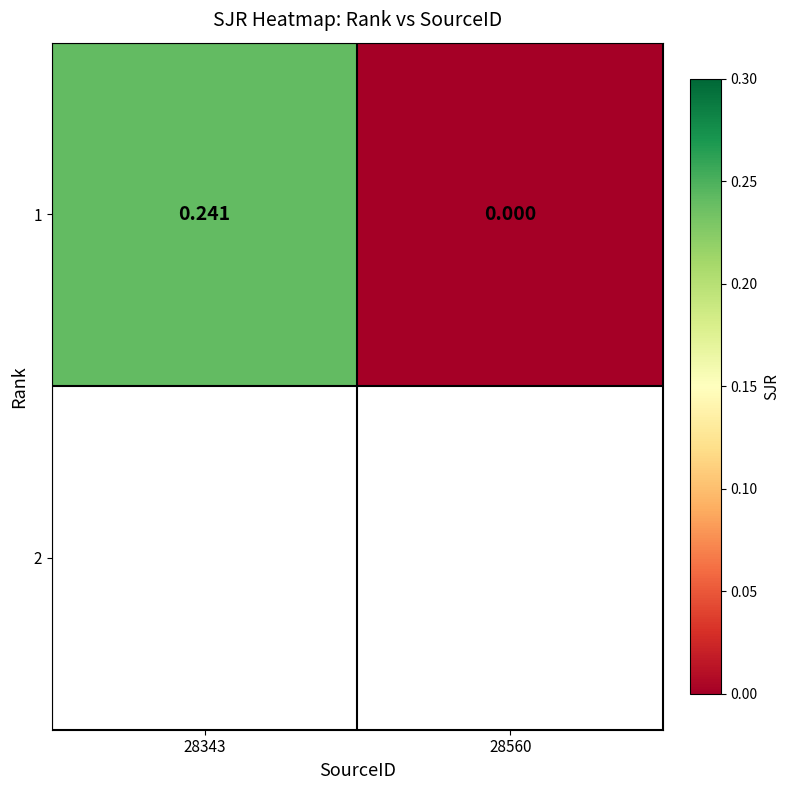

Rank the categories by value from lowest to highest.

28560, 28343